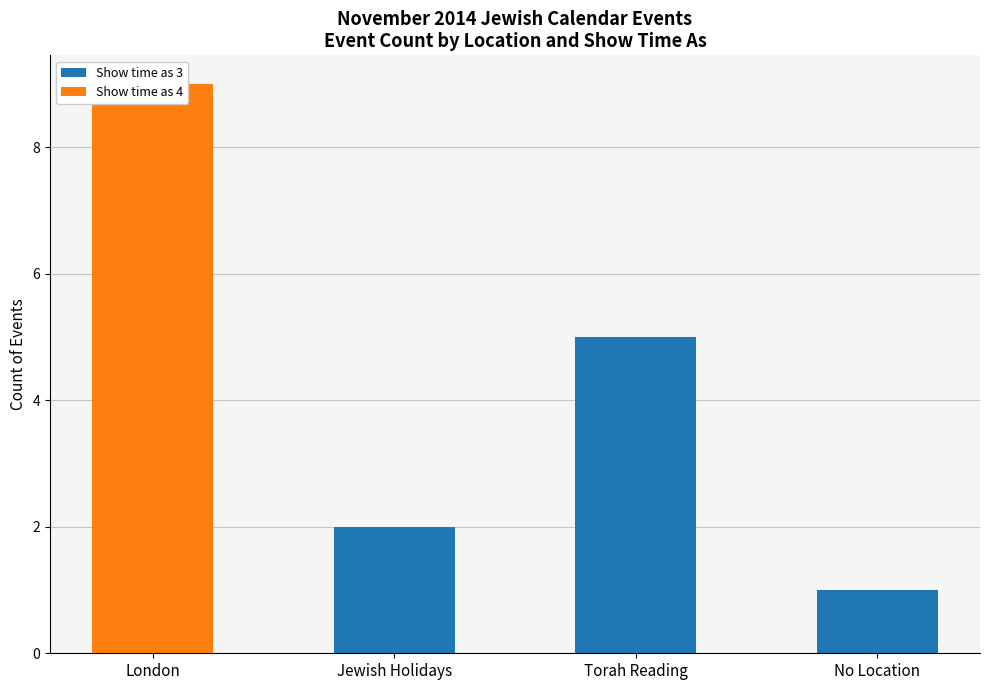

Which series has the widest spread of values?

Show time as 4